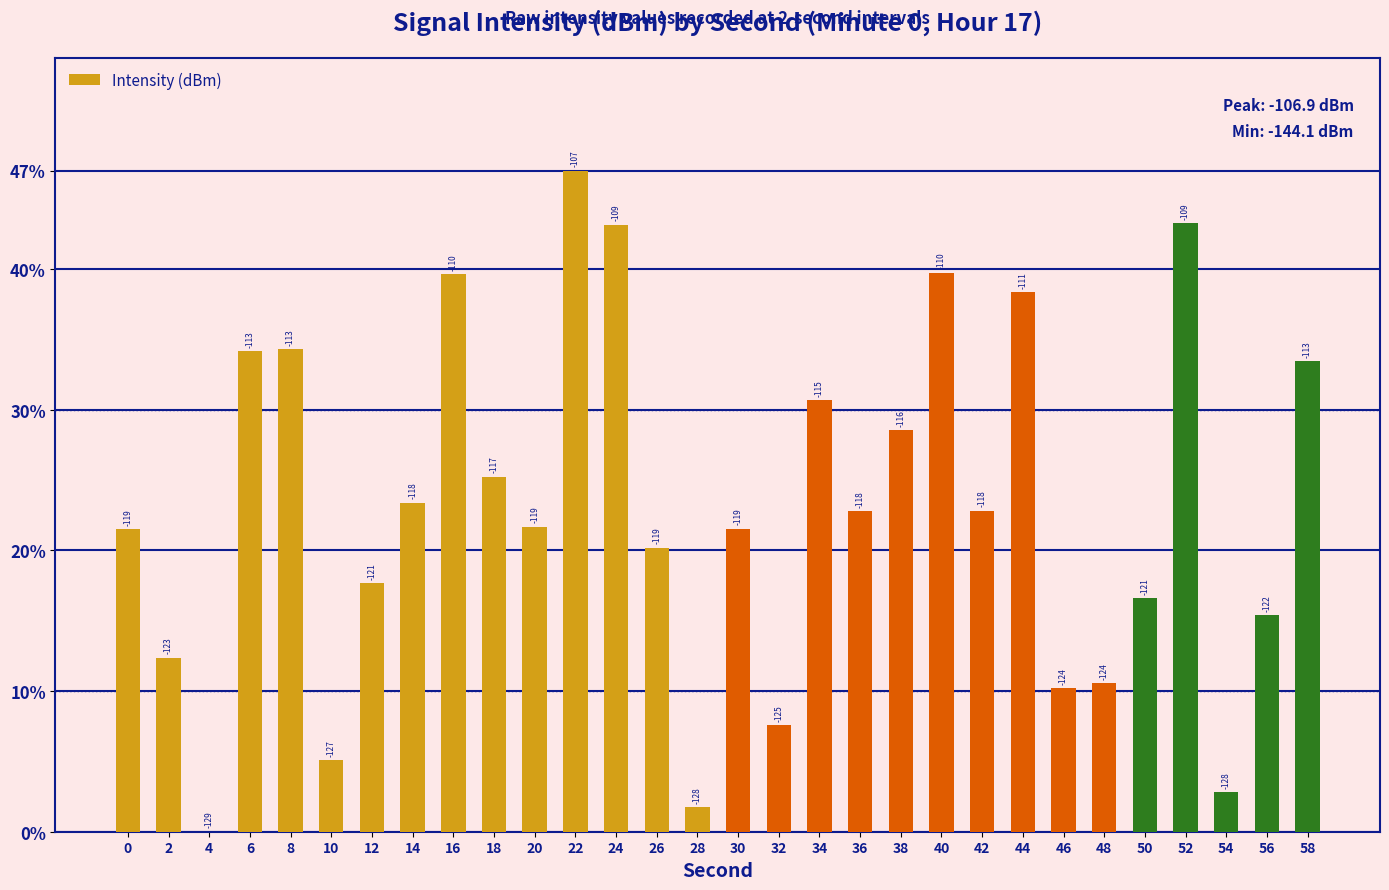

The value at 6 is 34.2. True or false?

True